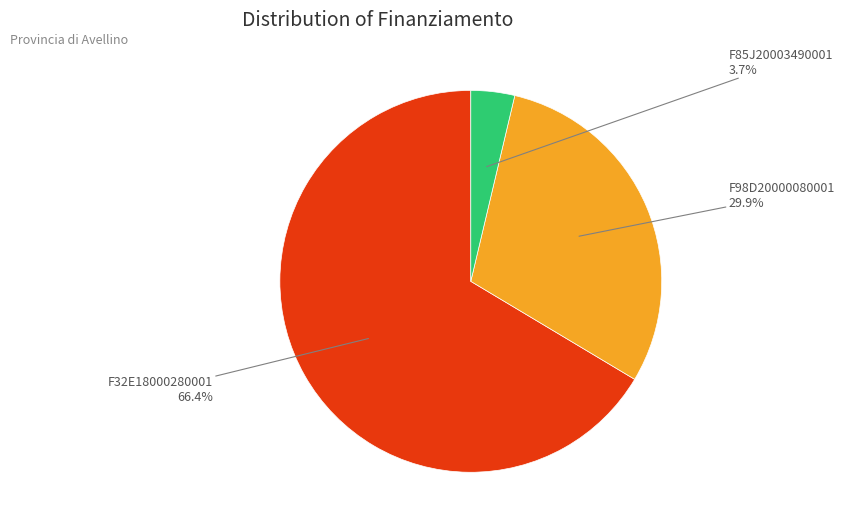

To the nearest percent, what is the combined percentage of F98D20000080001 and F32E18000280001?

96%